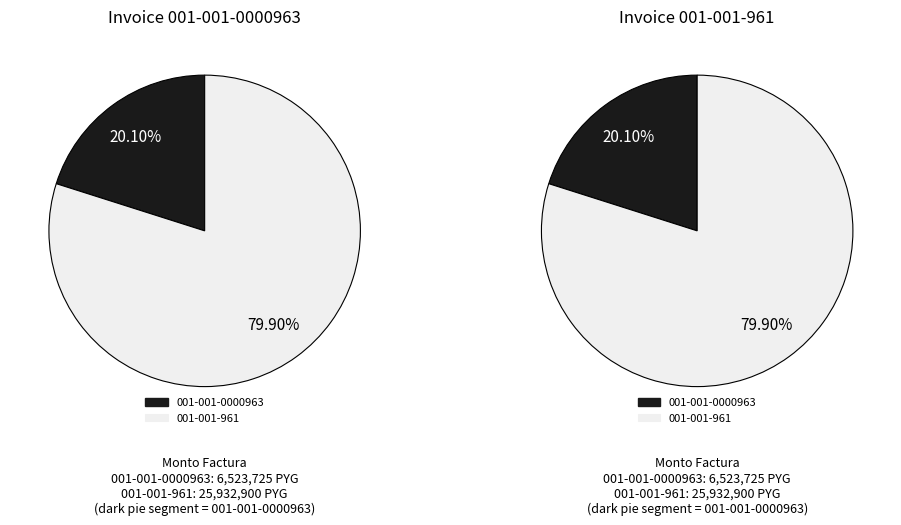

Which category has the smallest portion of the pie?

001-001-0000963